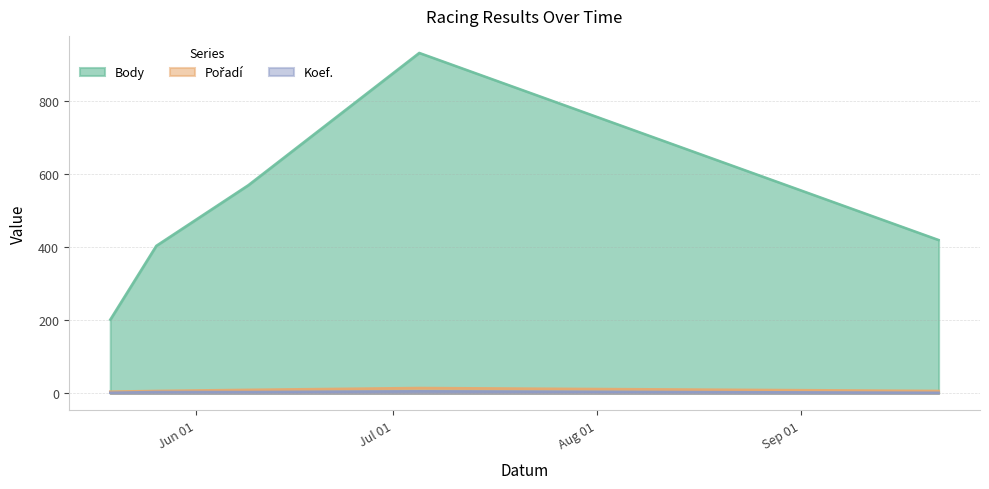

True or false: Koef. has a value of 1 at 2012-09-22.

False